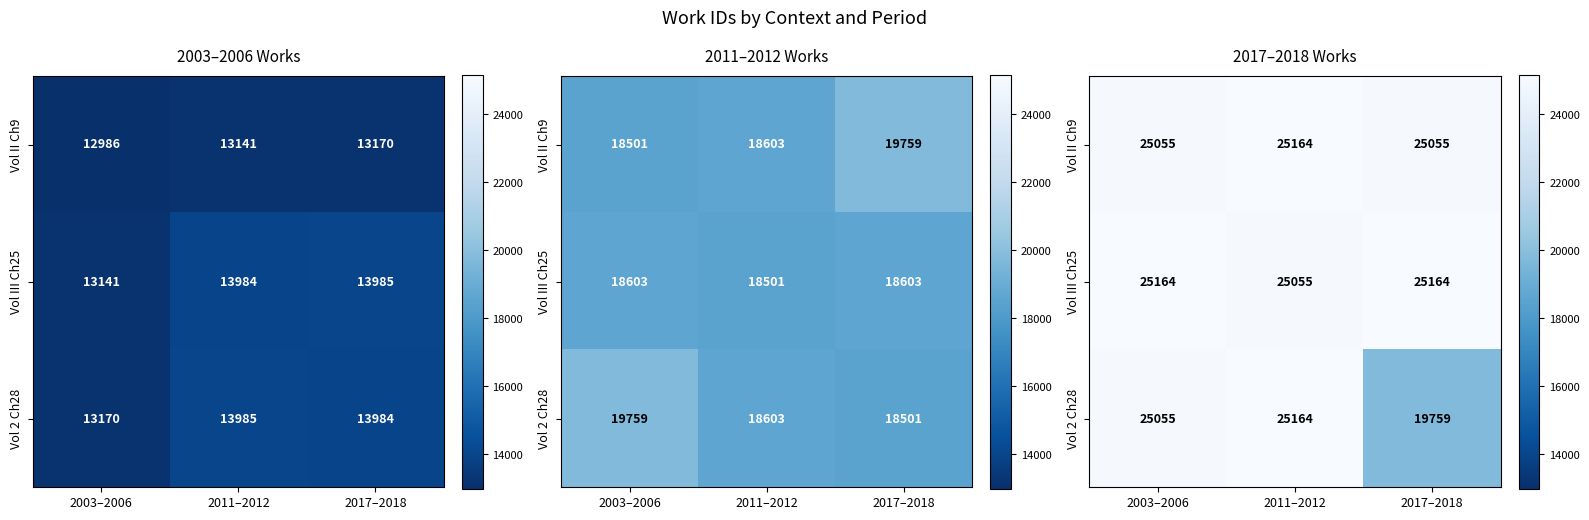

List the series in order of their peak value, lowest first.

Vol II Ch9, Vol III Ch25, Vol 2 Ch28